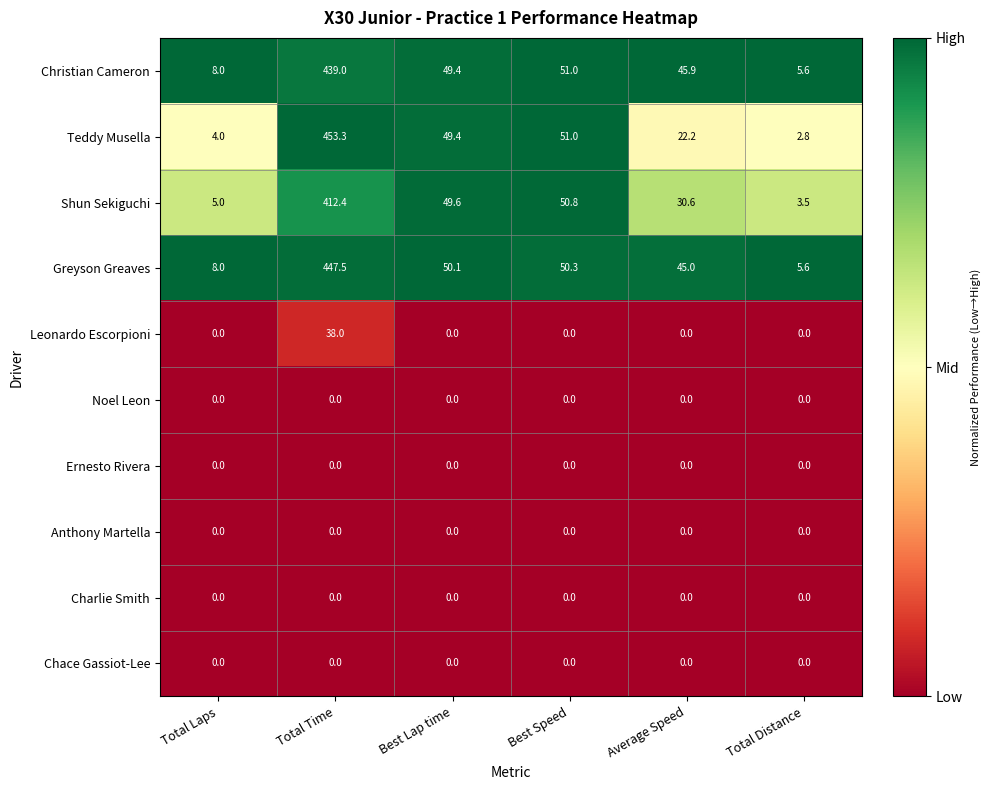

Between Total Laps and Total Time, which series saw the biggest shift?

Teddy Musella